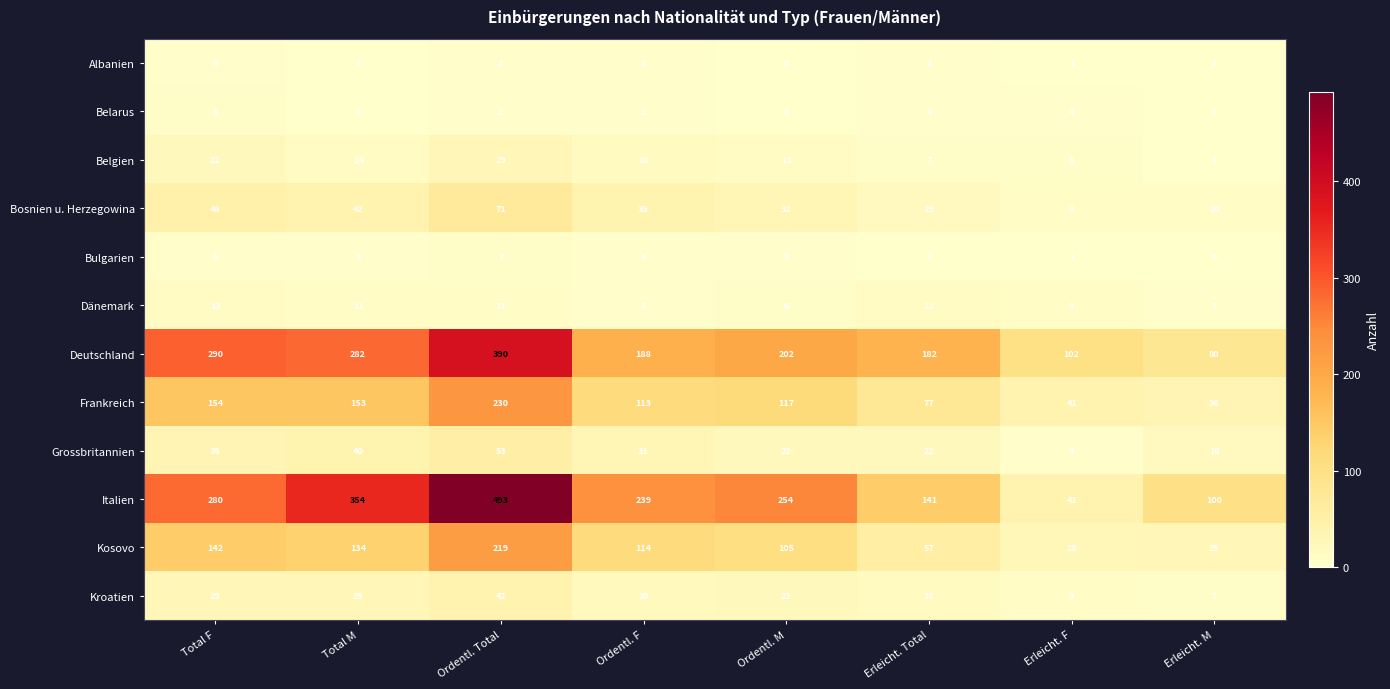

What is the sum of all Bosnien u. Herzegowina values?

270